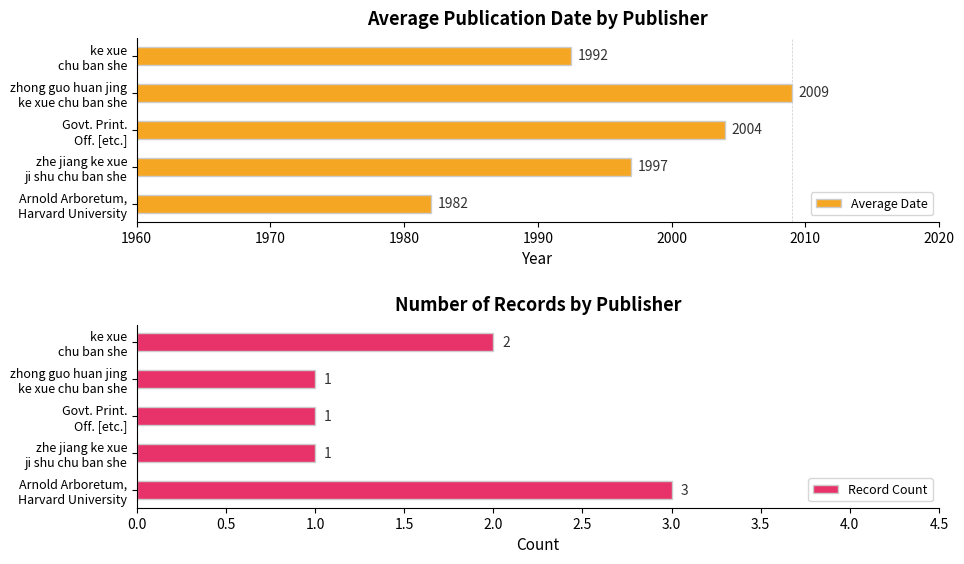

How many data points in Average Date are less than 1997?

2